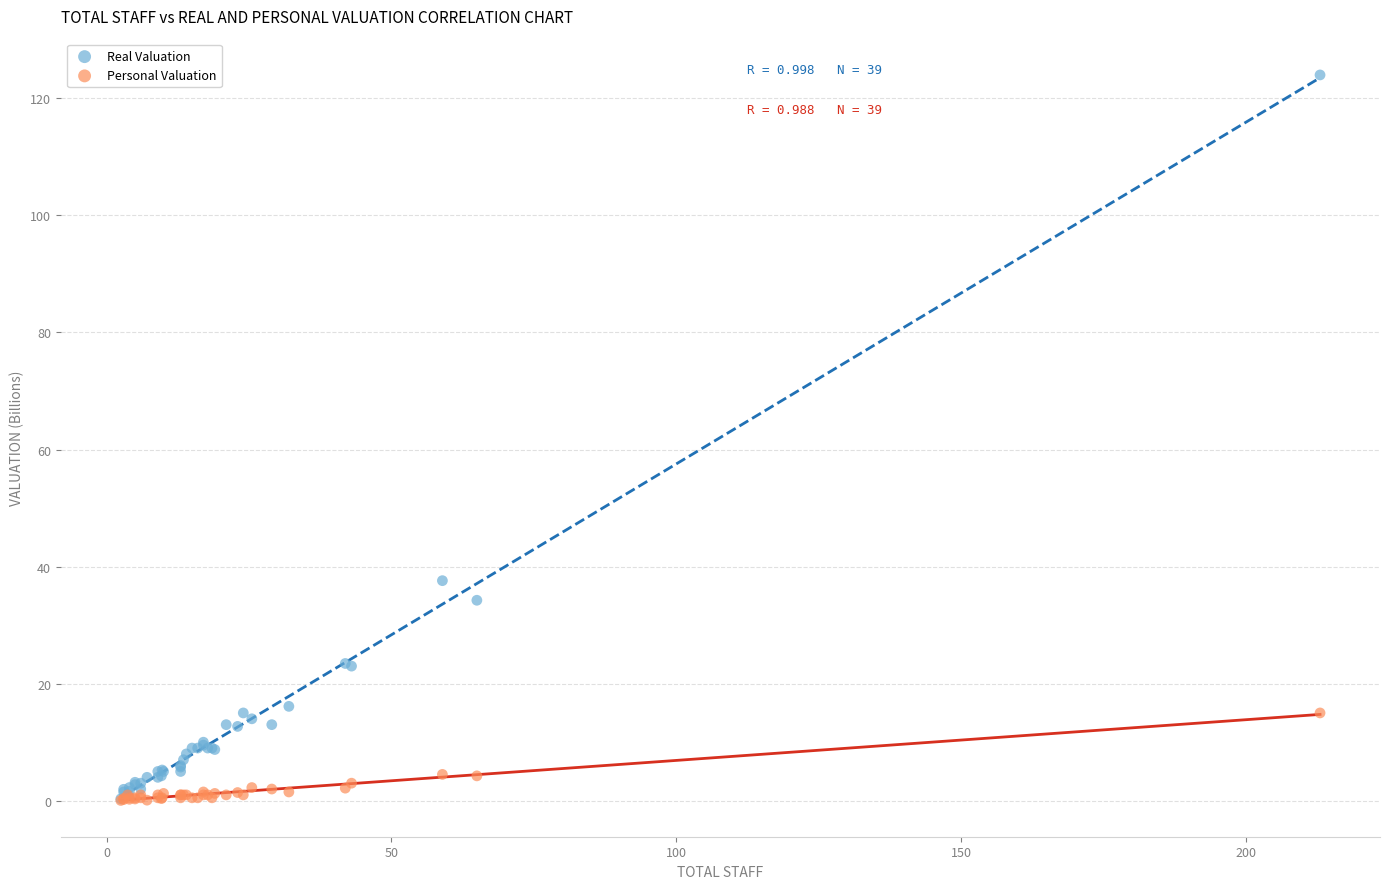

Which series has the widest spread of Y values?

Real Valuation